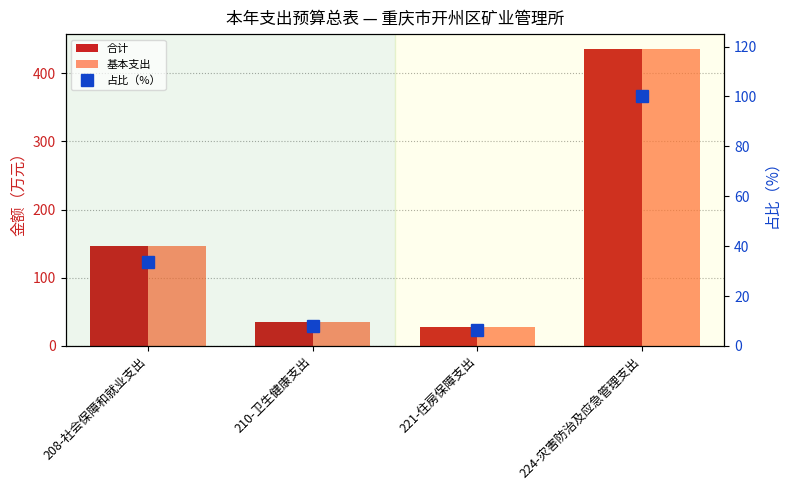

Reading left to right, extract all data points from this chart.

合计: 145.9	34.8	28.1	435.8
基本支出: 145.9	34.8	28.1	435.8
占比（%）: 33.5	8.0	6.5	100.0